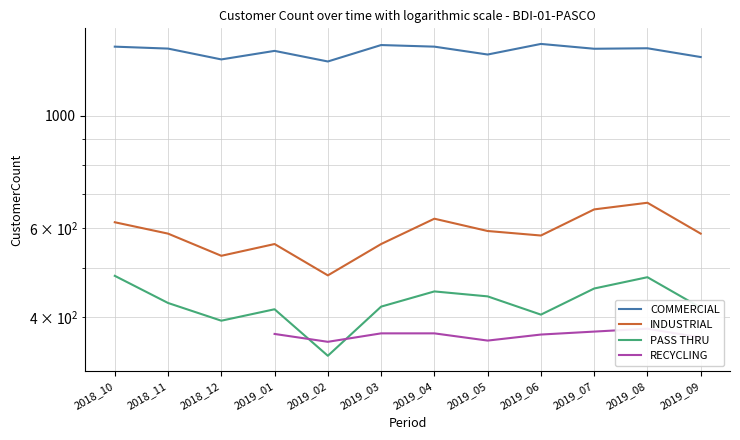

How many lines are shown in the chart?

4